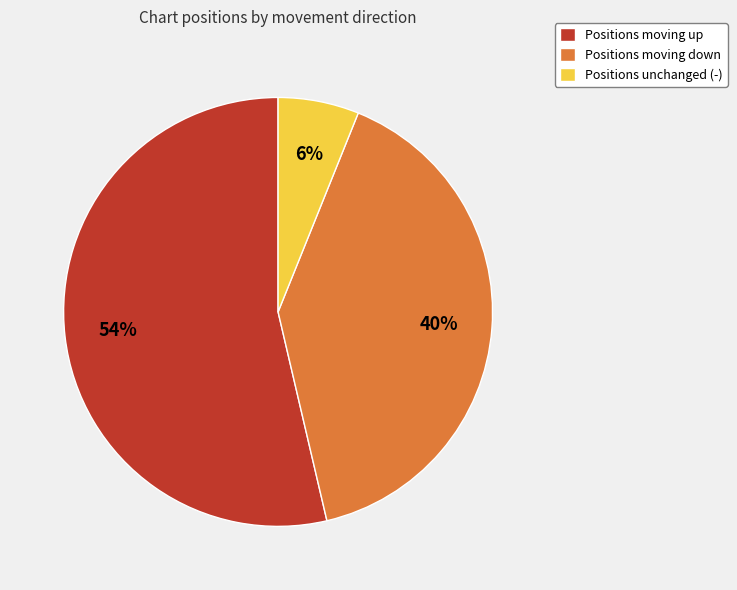

Rank the categories by value from highest to lowest.

Positions moving up, Positions moving down, Positions unchanged (-)